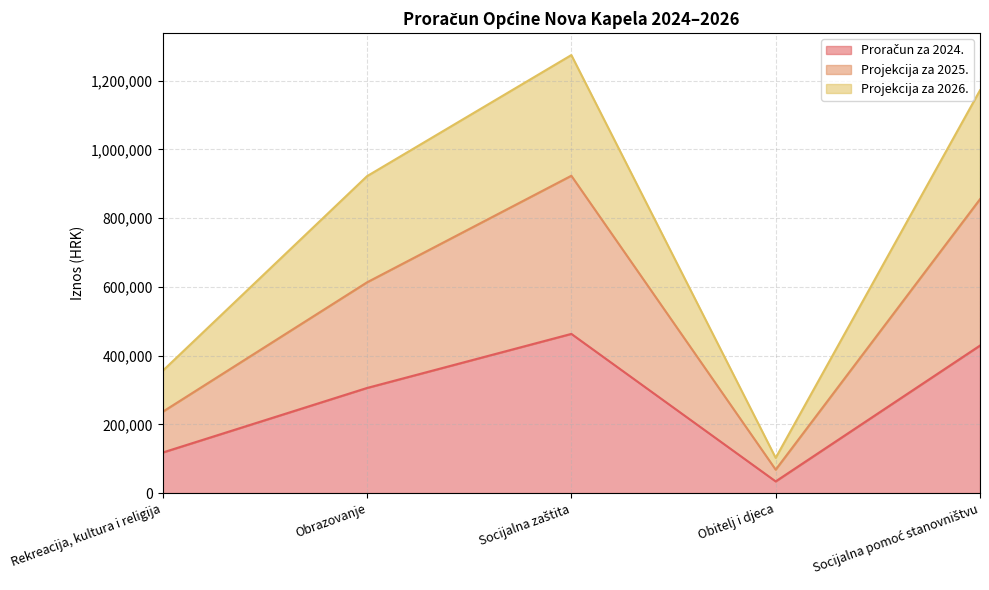

What is the difference between the maximum and minimum values in the Projekcija za 2026. series?

1172304